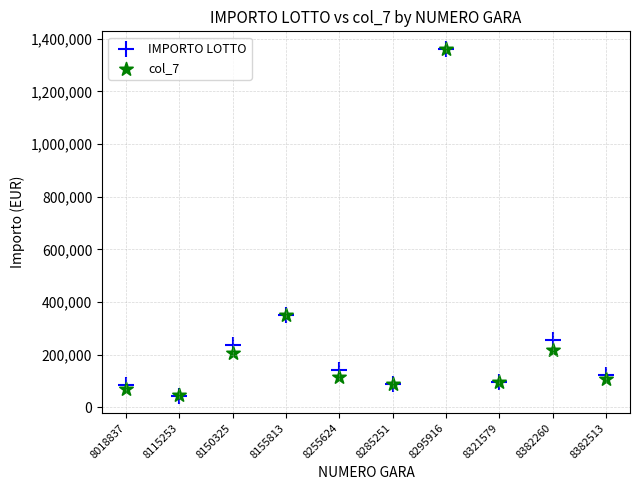

Which series has the largest Y range (max minus min)?

IMPORTO LOTTO